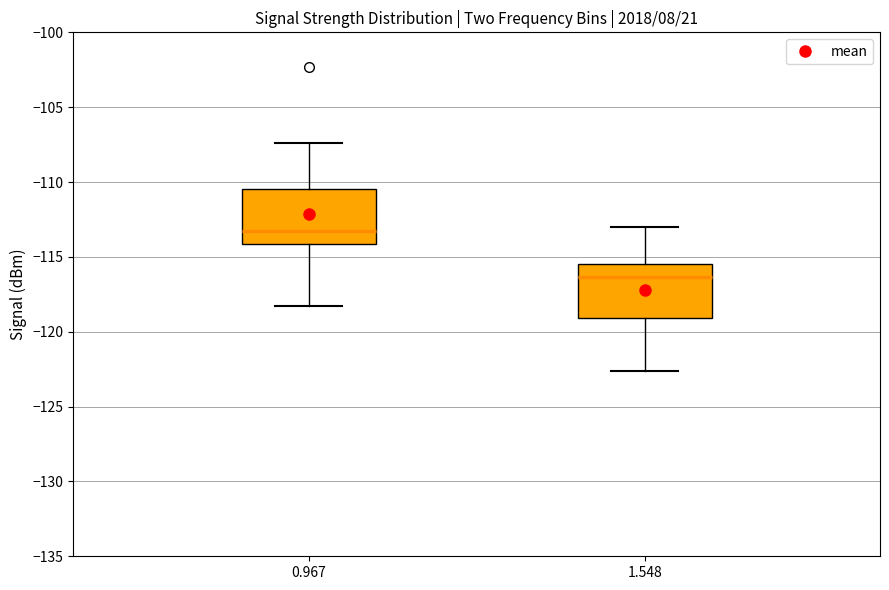

Reading left to right, transcribe this box plot: for each box, give where its median line is, the range the box spans, and where its two whiskers end, as read against the y-axis. The values are not printed on the chart, so give them approximately, as read against the axis.

0.967: median -113.5, box -114.0 to -110.5, whiskers -118.5 to -107.5
1.548: median -116.5, box -119.0 to -115.5, whiskers -122.5 to -113.0